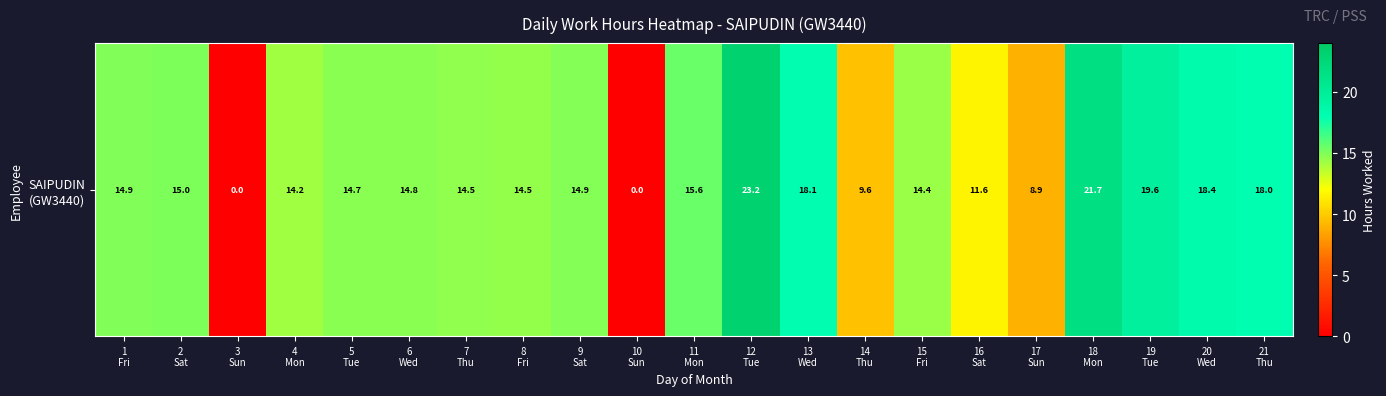

List the labels in order of value, smallest first.

3
Sun, 10
Sun, 17
Sun, 14
Thu, 16
Sat, 4
Mon, 15
Fri, 8
Fri, 7
Thu, 5
Tue, 6
Wed, 9
Sat, 1
Fri, 2
Sat, 11
Mon, 21
Thu, 13
Wed, 20
Wed, 19
Tue, 18
Mon, 12
Tue